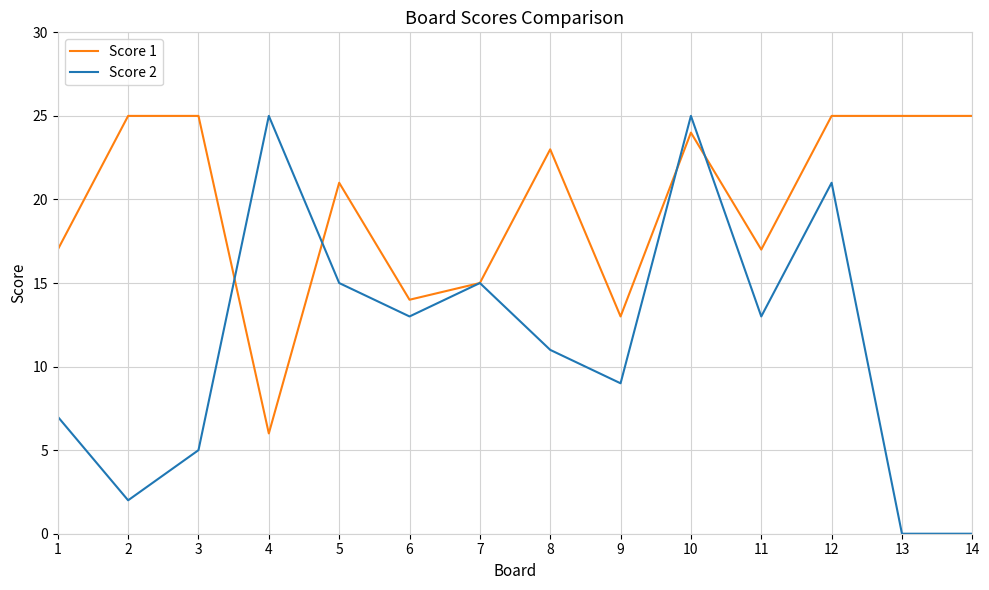

What is the sum of the Score 1 values at 10 and 2?

49